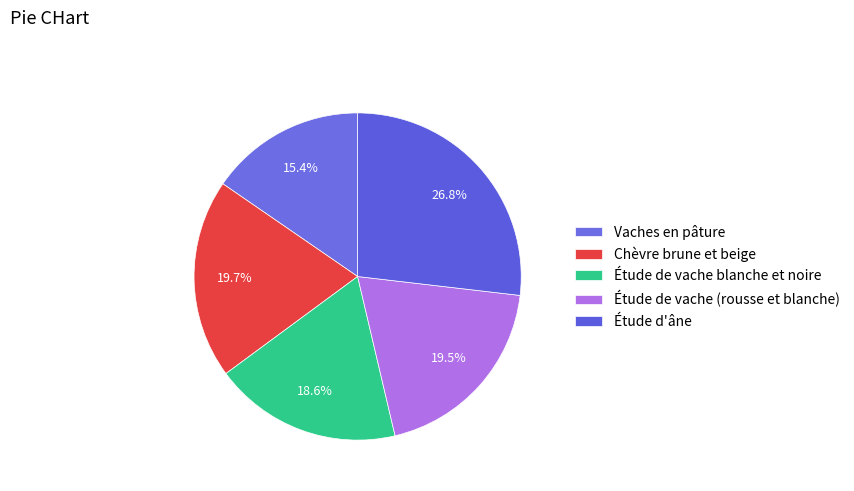

To the nearest percent, what is the combined percentage of Chèvre brune et beige and Étude d'âne?

47%